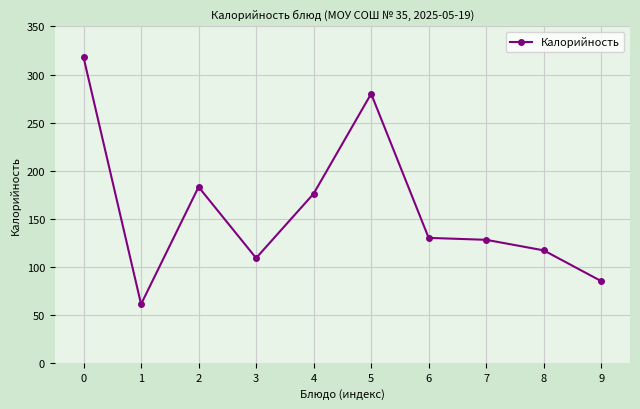

How many series are shown in this chart?

1